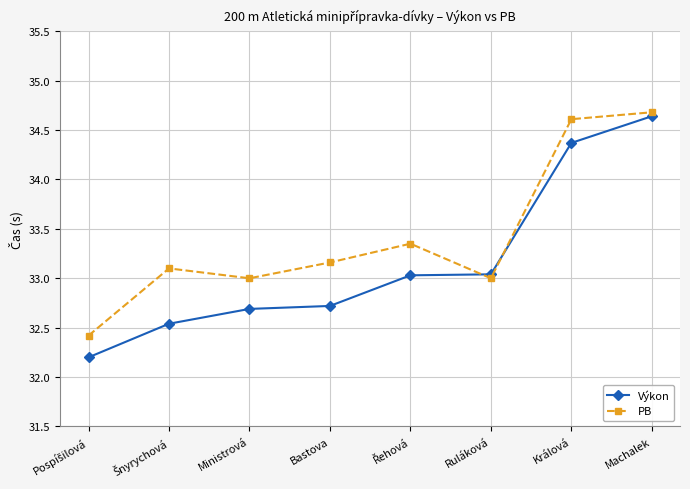

Rank the series at Ministrová from lowest to highest value.

Výkon, PB